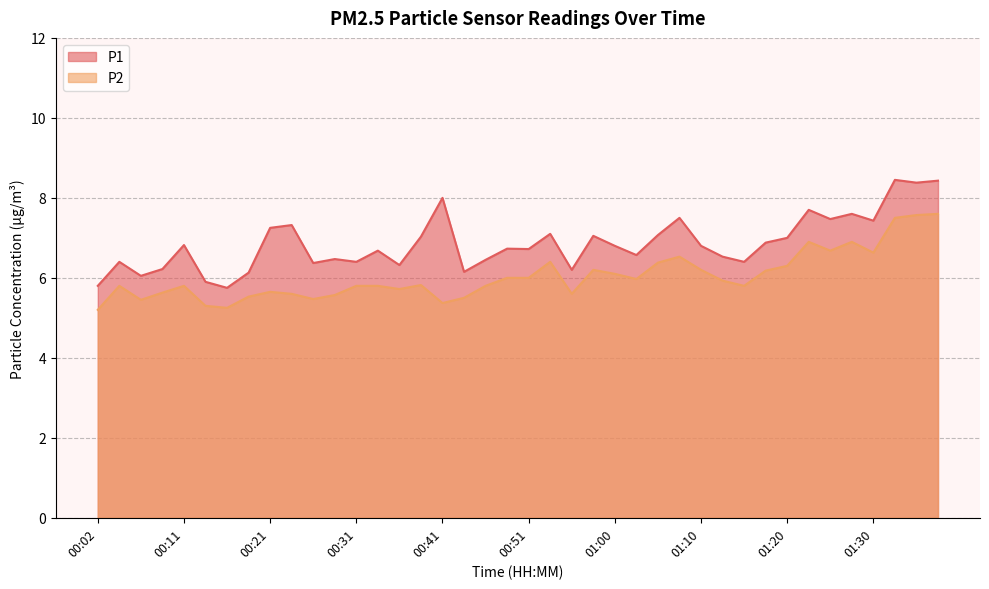

Does the chart have visible grid lines?

Yes